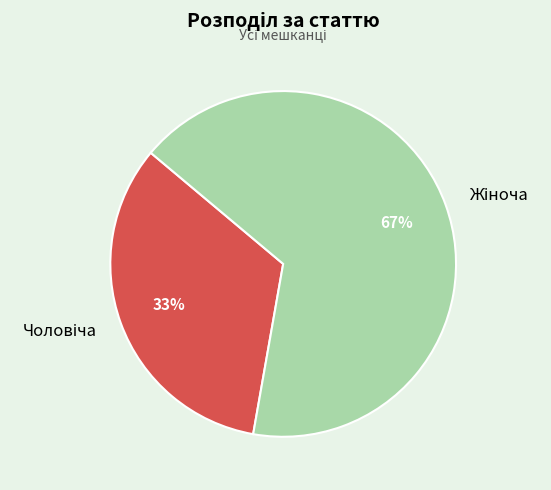

Is there any slice that represents more than half of the pie?

Yes